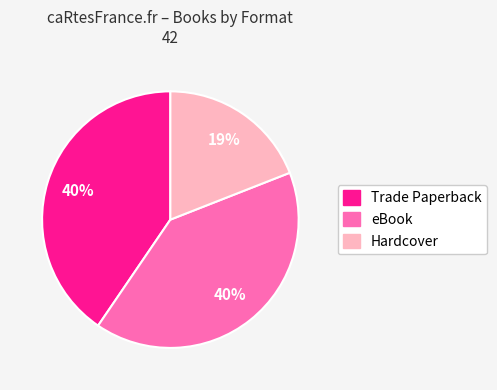

What is the ratio of the value at Trade Paperback to the value at eBook?

1.0